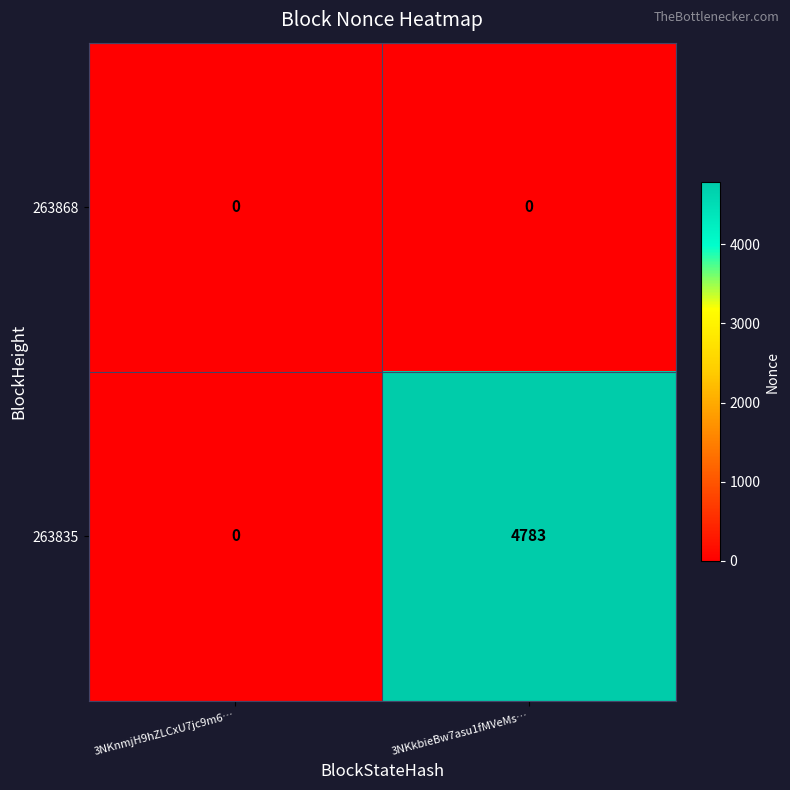

List the series in order of their overall mean, highest first.

263835, 263868